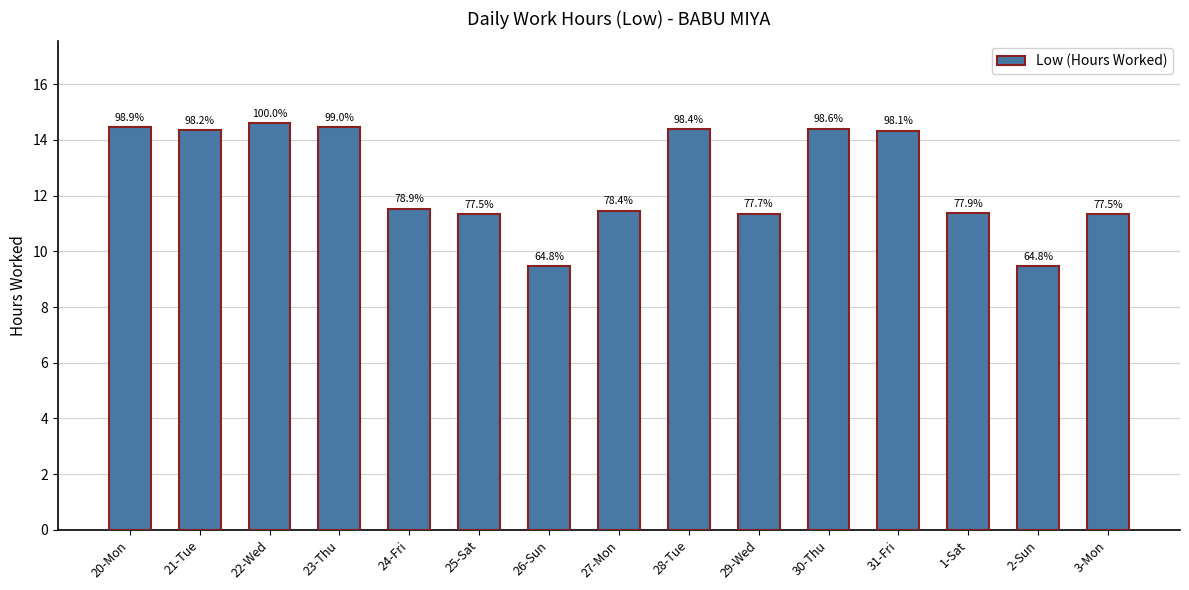

How many bars are there in total?

15